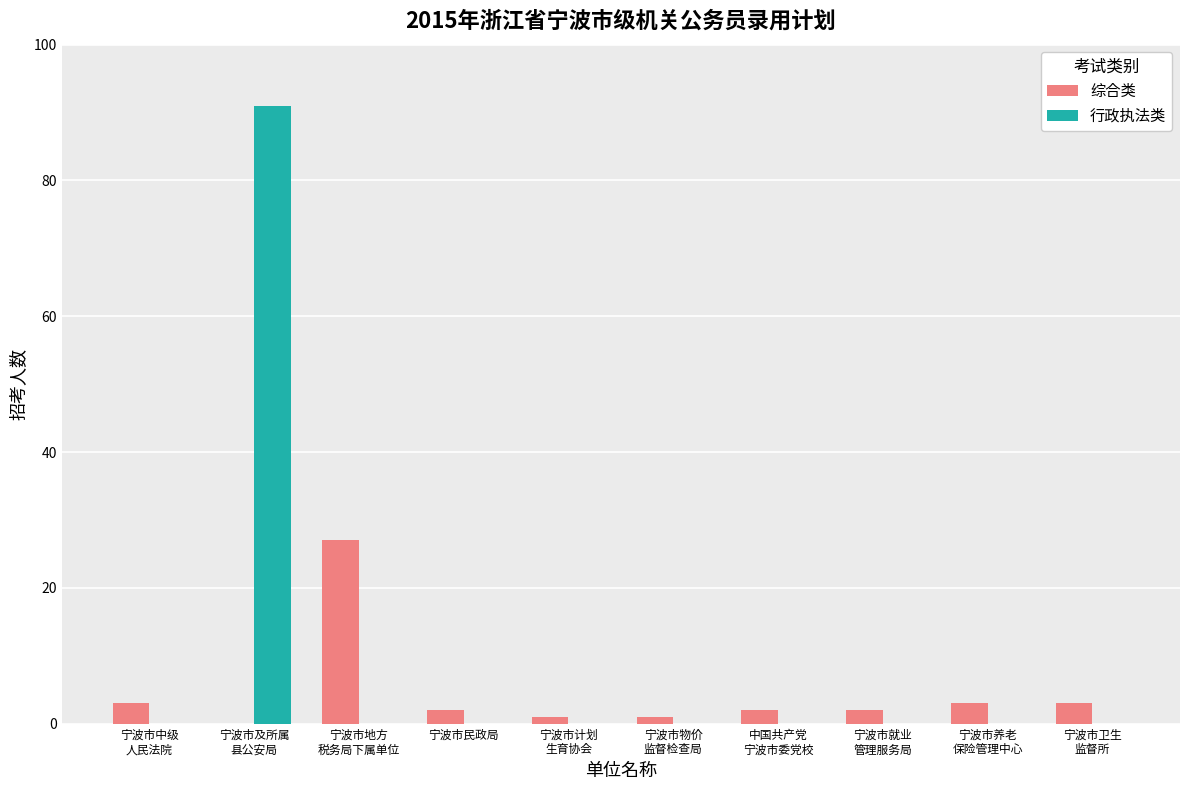

How many groups of bars are there?

10